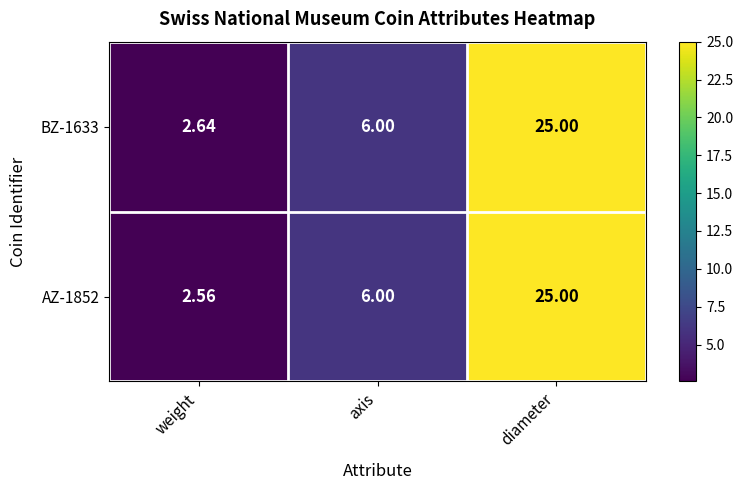

How many data points does each series have?

3